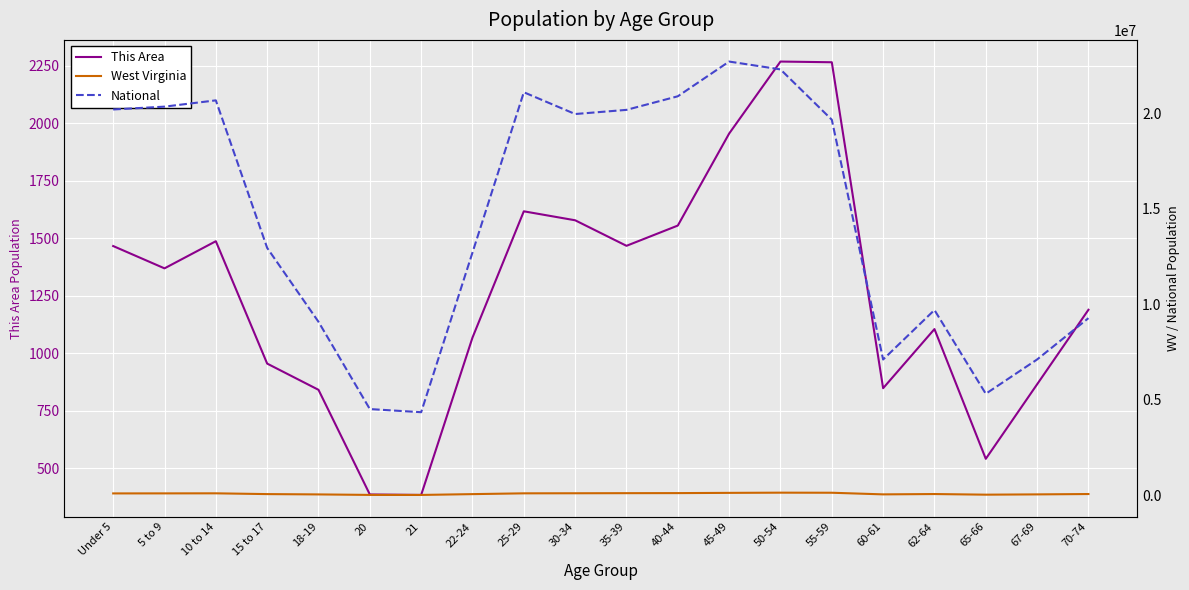

How many values in the This Area series are below 1369?

10